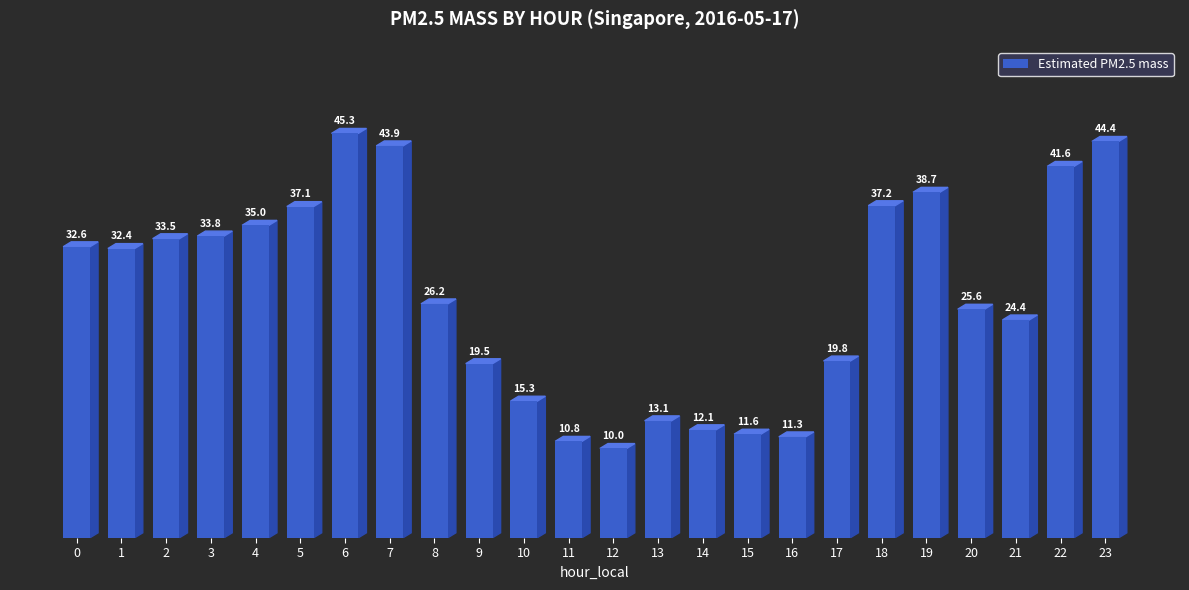

What is the difference between the values at 16 and 12?

1.3